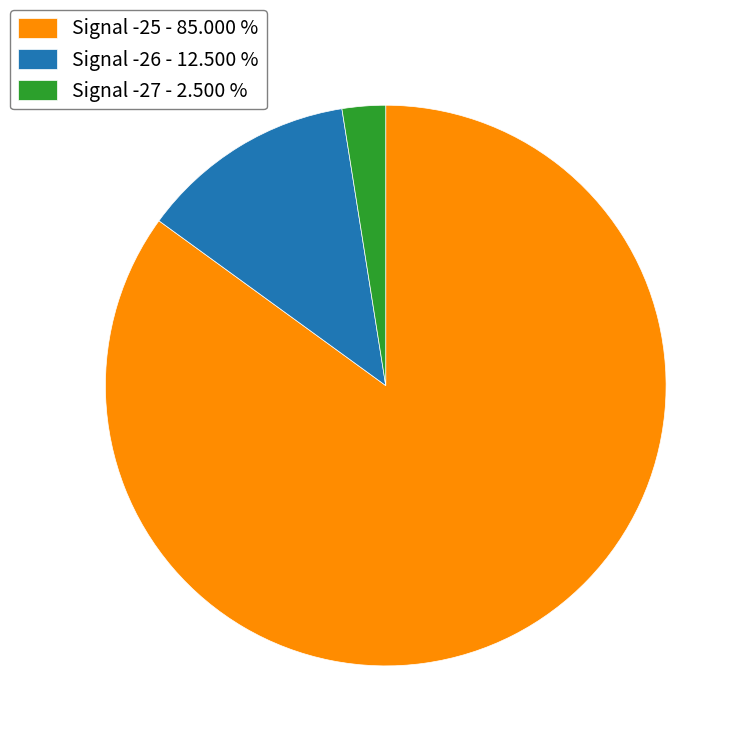

Is there any slice that represents more than half of the pie?

Yes